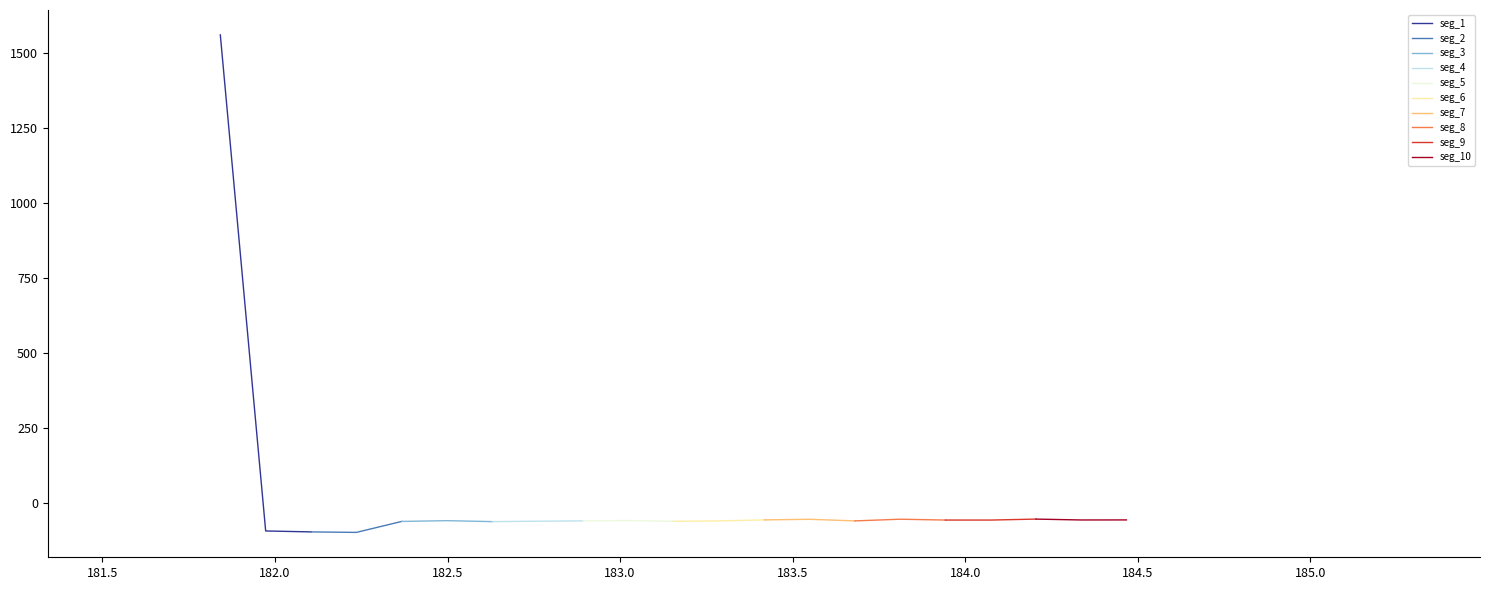

How many negative values are there?

24